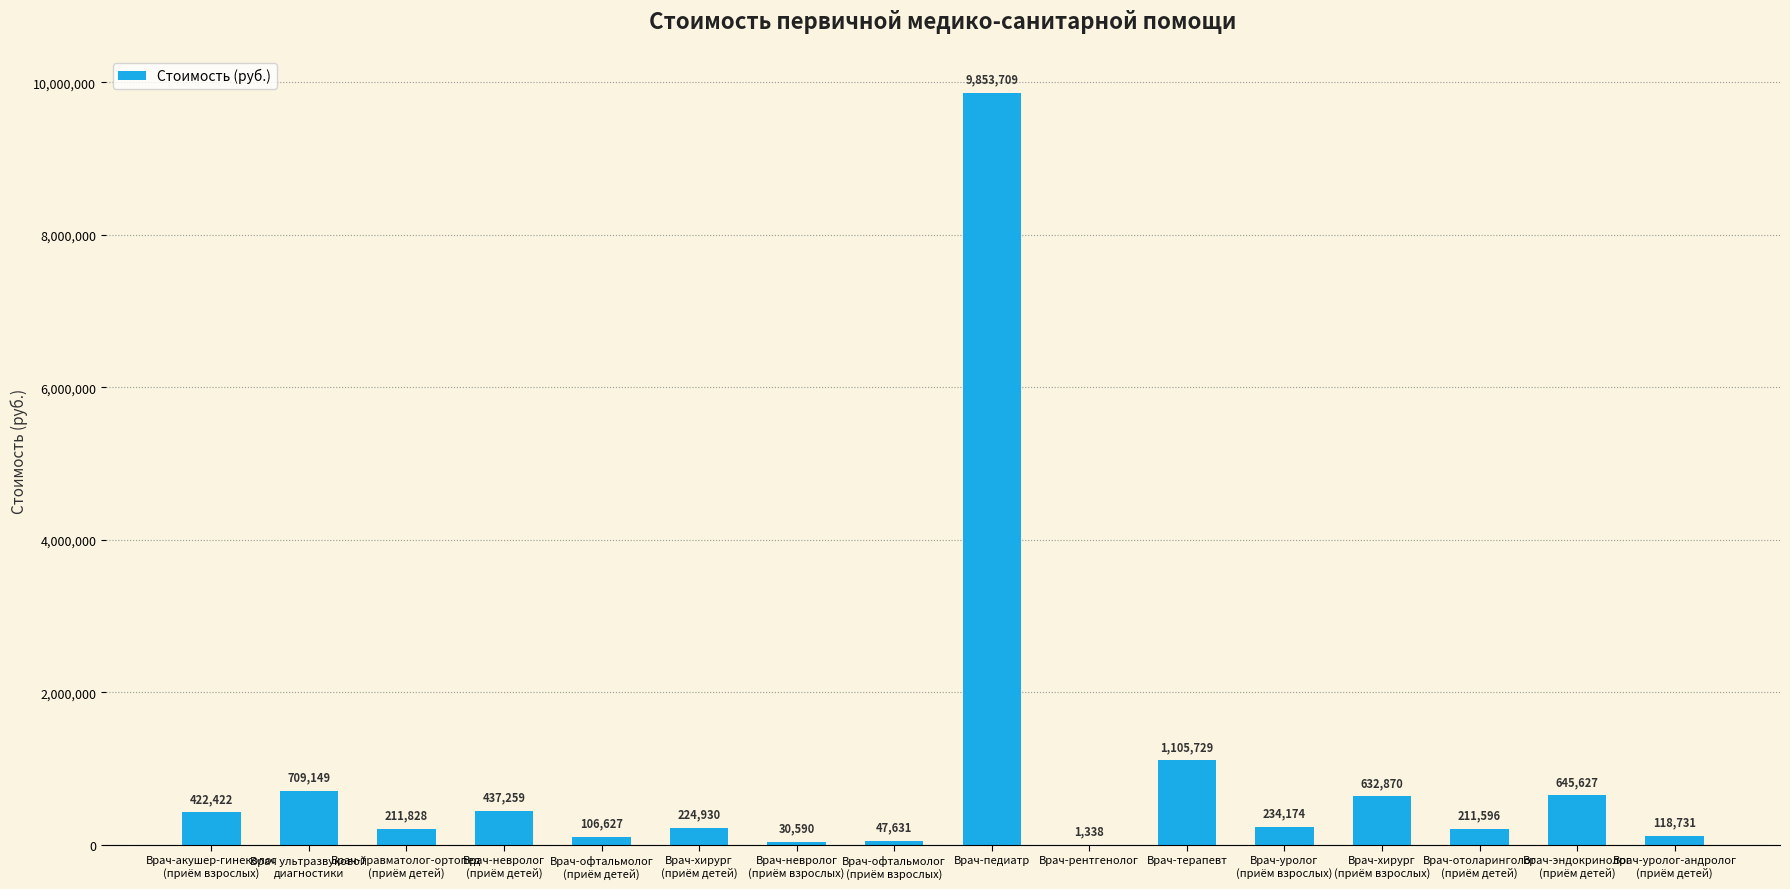

What is the ratio of the value at Врач-офтальмолог
(приём детей) to the value at Врач-уролог-андролог
(приём детей)?

0.9